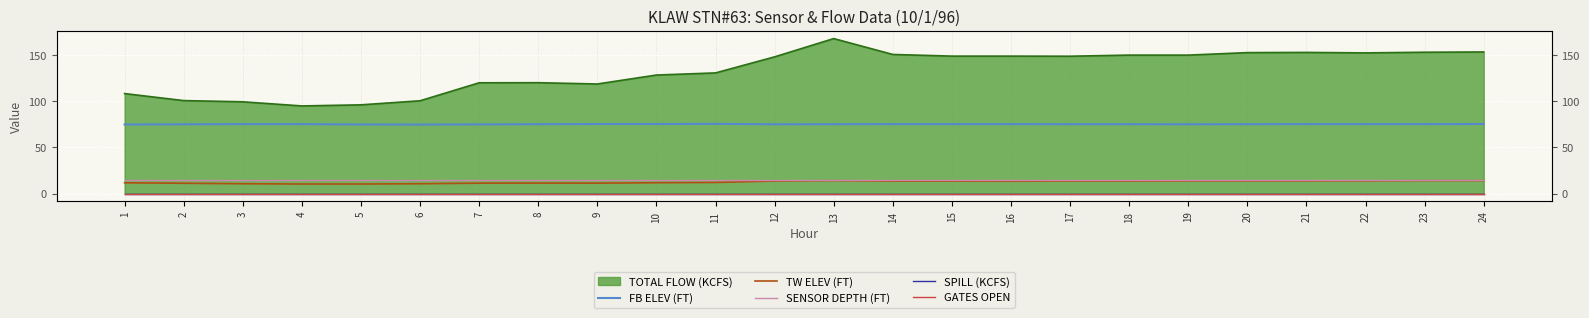

What is the sum of the SENSOR DEPTH (FT) values at 7 and 23?

30.0